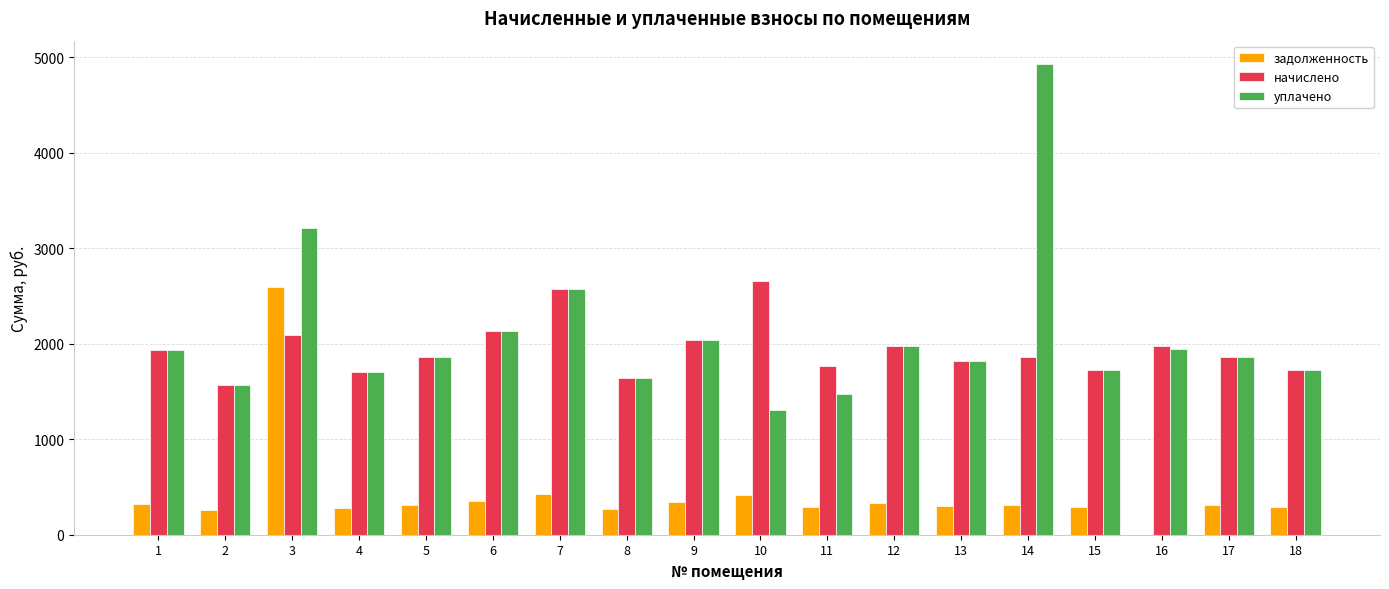

The value of задолженность at 7 is 429.1. True or false?

True